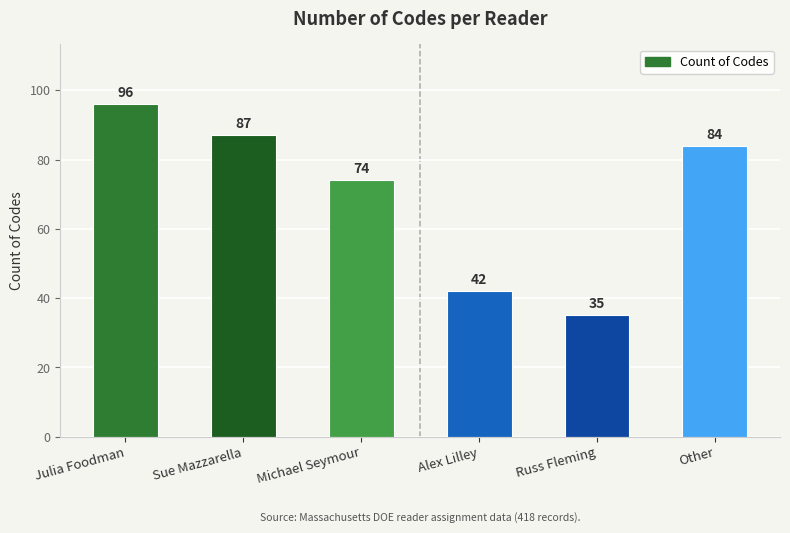

What is the smallest value displayed?

35